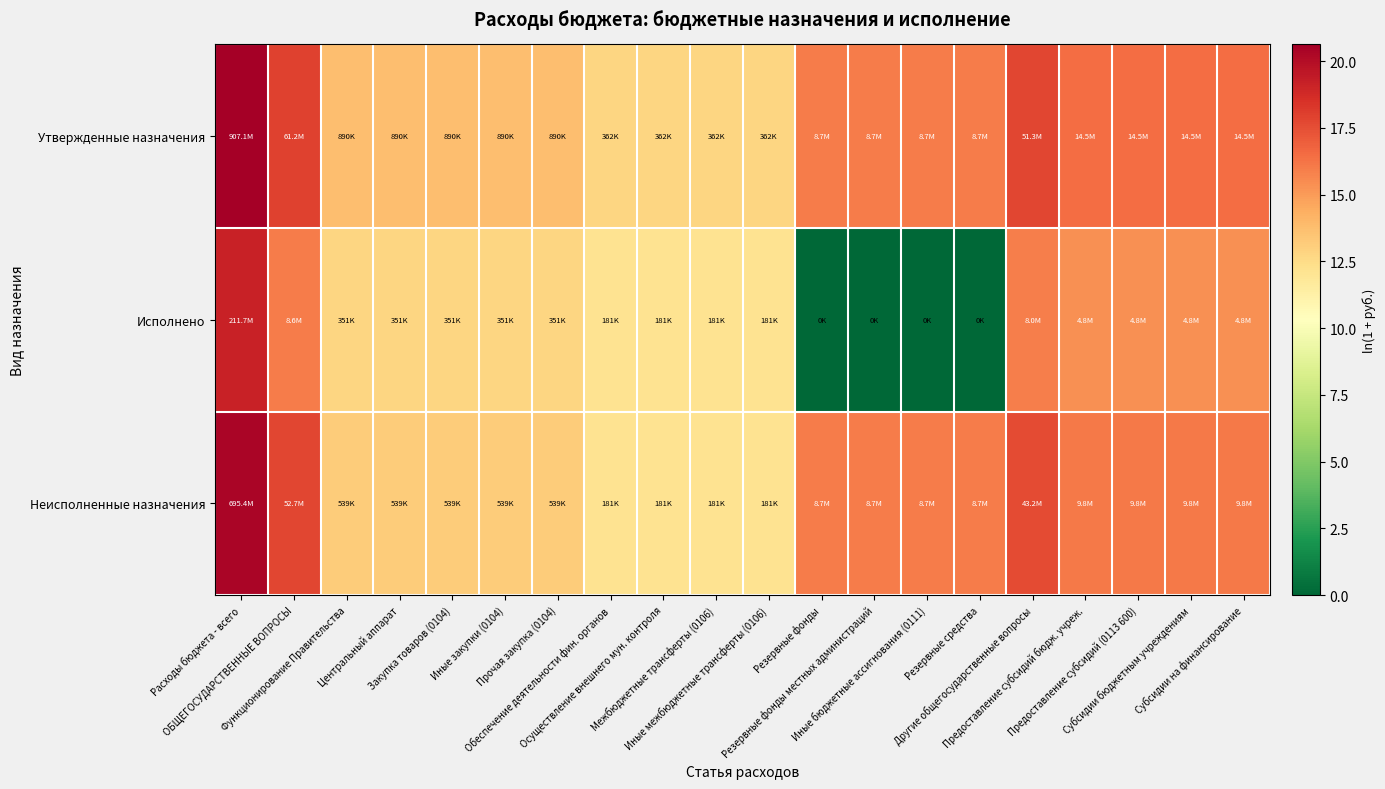

Reading left to right, what are all the values shown in this chart?

Утвержденные назначения: Расходы бюджета - всего=20.6	ОБЩЕГОСУДАРСТВЕННЫЕ ВОПРОСЫ=17.9	Функционирование Правительства=13.7	Центральный аппарат=13.7	Закупка товаров (0104)=13.7	Иные закупки (0104)=13.7	Прочая закупка (0104)=13.7	Обеспечение деятельности фин. органов=12.8	Осуществление внешнего мун. контроля=12.8	Межбюджетные трансферты (0106)=12.8	Иные межбюджетные трансферты (0106)=12.8	Резервные фонды=16.0	Резервные фонды местных администраций=16.0	Иные бюджетные ассигнования (0111)=16.0	Резервные средства=16.0	Другие общегосударственные вопросы=17.8	Предоставление субсидий бюдж. учреж.=16.5	Предоставление субсидий (0113 600)=16.5	Субсидии бюджетным учреждениям=16.5	Субсидии на финансирование=16.5
Исполнено: Расходы бюджета - всего=19.2	ОБЩЕГОСУДАРСТВЕННЫЕ ВОПРОСЫ=16.0	Функционирование Правительства=12.8	Центральный аппарат=12.8	Закупка товаров (0104)=12.8	Иные закупки (0104)=12.8	Прочая закупка (0104)=12.8	Обеспечение деятельности фин. органов=12.1	Осуществление внешнего мун. контроля=12.1	Межбюджетные трансферты (0106)=12.1	Иные межбюджетные трансферты (0106)=12.1	Резервные фонды=0.0	Резервные фонды местных администраций=0.0	Иные бюджетные ассигнования (0111)=0.0	Резервные средства=0.0	Другие общегосударственные вопросы=15.9	Предоставление субсидий бюдж. учреж.=15.4	Предоставление субсидий (0113 600)=15.4	Субсидии бюджетным учреждениям=15.4	Субсидии на финансирование=15.4
Неисполненные назначения: Расходы бюджета - всего=20.4	ОБЩЕГОСУДАРСТВЕННЫЕ ВОПРОСЫ=17.8	Функционирование Правительства=13.2	Центральный аппарат=13.2	Закупка товаров (0104)=13.2	Иные закупки (0104)=13.2	Прочая закупка (0104)=13.2	Обеспечение деятельности фин. органов=12.1	Осуществление внешнего мун. контроля=12.1	Межбюджетные трансферты (0106)=12.1	Иные межбюджетные трансферты (0106)=12.1	Резервные фонды=16.0	Резервные фонды местных администраций=16.0	Иные бюджетные ассигнования (0111)=16.0	Резервные средства=16.0	Другие общегосударственные вопросы=17.6	Предоставление субсидий бюдж. учреж.=16.1	Предоставление субсидий (0113 600)=16.1	Субсидии бюджетным учреждениям=16.1	Субсидии на финансирование=16.1